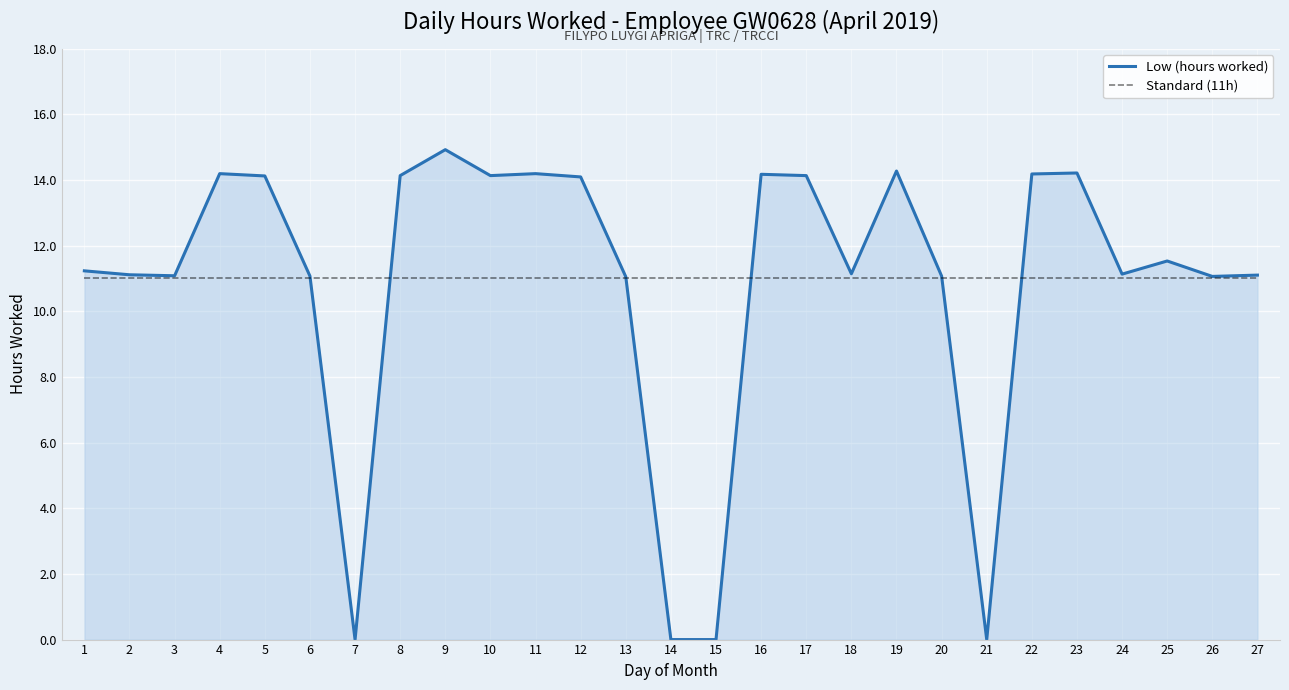

What are all the series names shown in the legend?

Low (hours worked), Standard (11h)